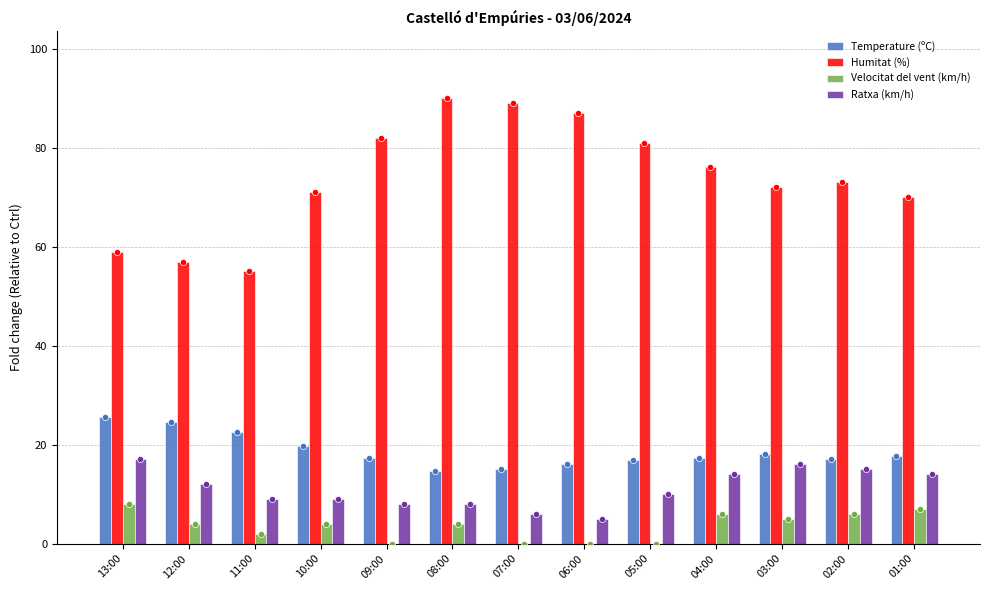

At how many categories does at least one series exceed 64?

10